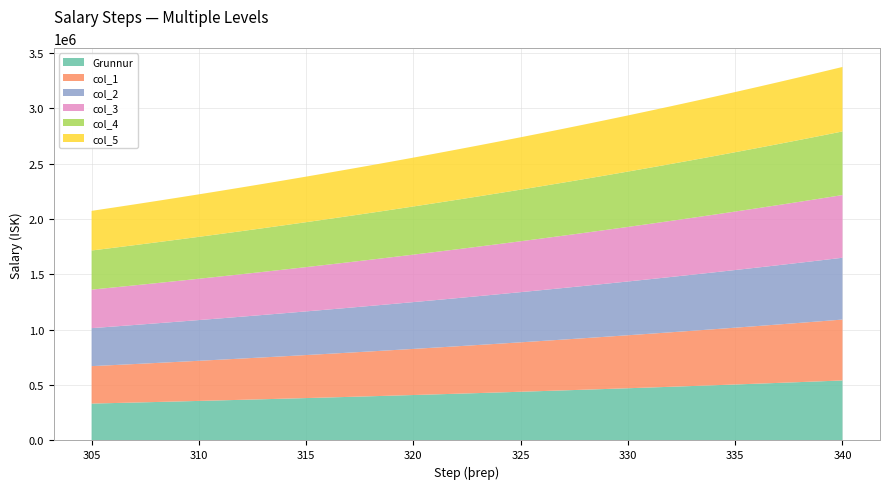

Reading left to right, extract all data points from this chart.

Grunnur: 333105.6	337769.1	342497.8	347292.8	352154.9	357085.1	362084.3	367153.5	372293.6	377505.7	382790.8	388149.9	393584.0	399094.1	404681.5	410347.0	416091.9	421917.1	427824.0	433813.5	439886.9	446045.3	452290.0	458622.0	465042.7	471553.3	478155.1	484849.2	491637.1	498520.0	505499.3	512576.3	519752.4	527028.9	534407.3	541889.0
col_1: 338102.2	342835.6	347635.3	352502.2	357437.2	362441.4	367515.5	372660.8	377878.0	383168.3	388532.7	393972.1	399487.7	405080.5	410751.7	416502.2	422333.2	428245.9	434241.3	440320.7	446485.2	452736.0	459074.3	465501.3	472018.4	478626.6	485327.4	492122.0	499011.7	505997.8	513081.8	520265.0	527548.7	534934.4	542423.4	550017.4
col_2: 343098.8	347902.1	352772.8	357711.6	362719.6	367797.6	372946.8	378168.1	383462.4	388830.9	394274.5	399794.4	405391.5	411067.0	416821.9	422657.4	428574.6	434574.7	440658.7	446827.9	453083.5	459426.7	465858.7	472380.7	478994.0	485699.9	492499.7	499394.7	506386.2	513475.6	520664.3	527953.6	535345.0	542839.8	550439.5	558145.7
col_3: 348095.3	352968.7	357910.2	362921.0	368001.9	373153.9	378378.1	383675.4	389046.8	394493.5	400016.4	405616.6	411295.2	417053.4	422892.1	428812.6	434816.0	440903.4	447076.1	453335.1	459681.8	466117.4	472643.0	479260.0	485969.6	492773.2	499672.0	506667.5	513760.8	520953.4	528246.8	535642.2	543141.2	550745.2	558455.7	566274.0
col_4: 353091.9	358035.2	363047.7	368130.4	373284.2	378510.2	383809.3	389182.7	394631.2	400156.1	405758.2	411438.9	417199.0	423039.8	428962.3	434967.8	441057.4	447232.2	453493.4	459842.3	466280.1	472808.0	479427.3	486139.3	492945.3	499846.5	506844.4	513940.2	521135.4	528431.2	535829.3	543330.9	550937.5	558650.7	566471.8	574402.4
col_5: 358088.5	363101.8	368185.2	373339.8	378566.5	383866.5	389240.6	394690.0	400215.6	405818.6	411500.1	417261.1	423102.8	429026.2	435032.6	441123.0	447298.7	453560.9	459910.8	466349.5	472878.4	479498.7	486211.7	493018.7	499920.9	506919.8	514016.7	521212.9	528509.9	535909.0	543411.8	551019.5	558733.8	566556.1	574487.9	582530.7